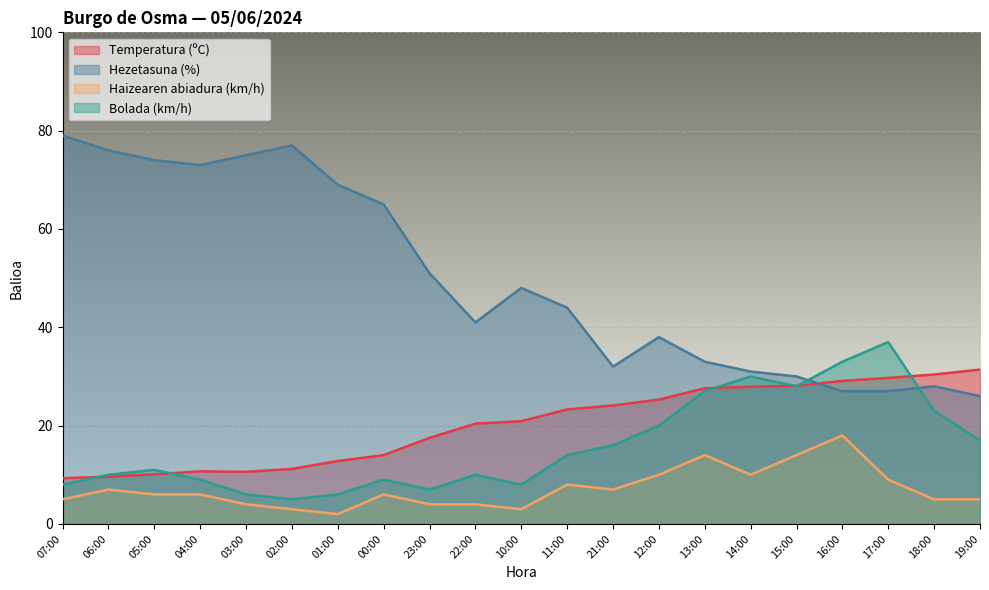

How many interior local valleys does the Temperatura (ºC) series have?

1